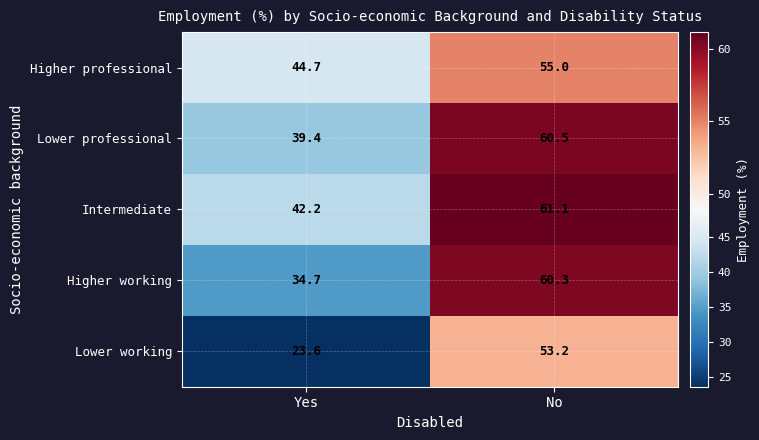

Where does the Intermediate series first go above 61?

No